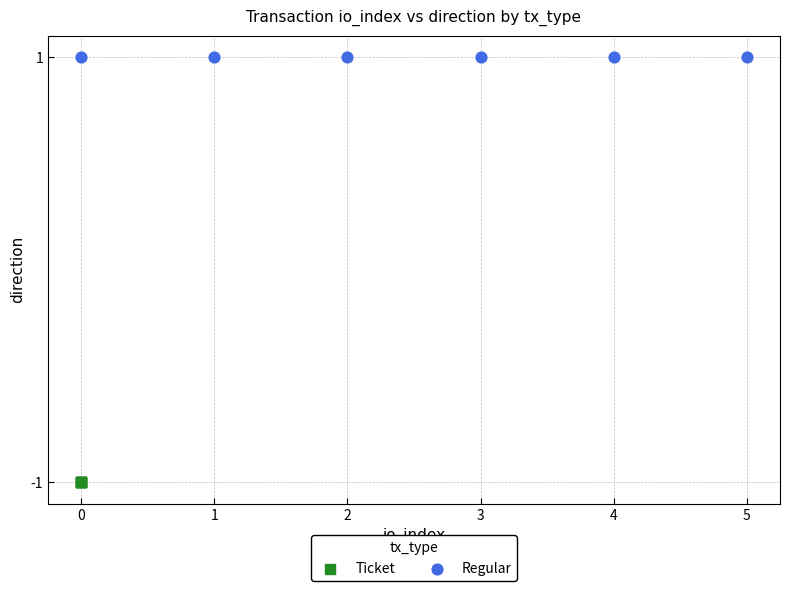

Which series reaches the maximum Y coordinate?

Regular